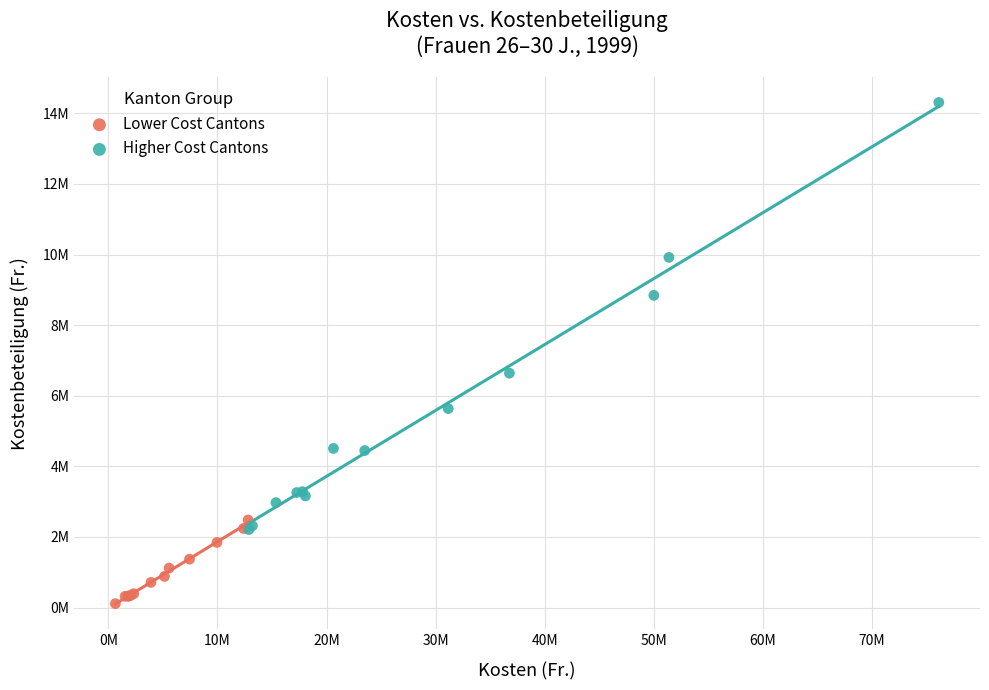

Which series reaches the maximum Y coordinate?

Higher Cost Cantons